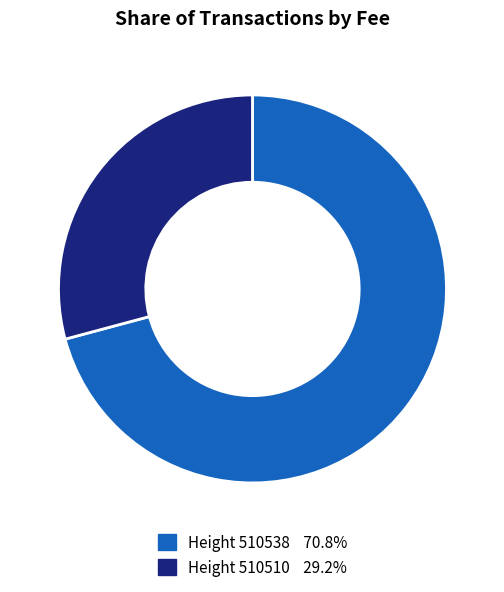

Count the number of slices in the pie.

2